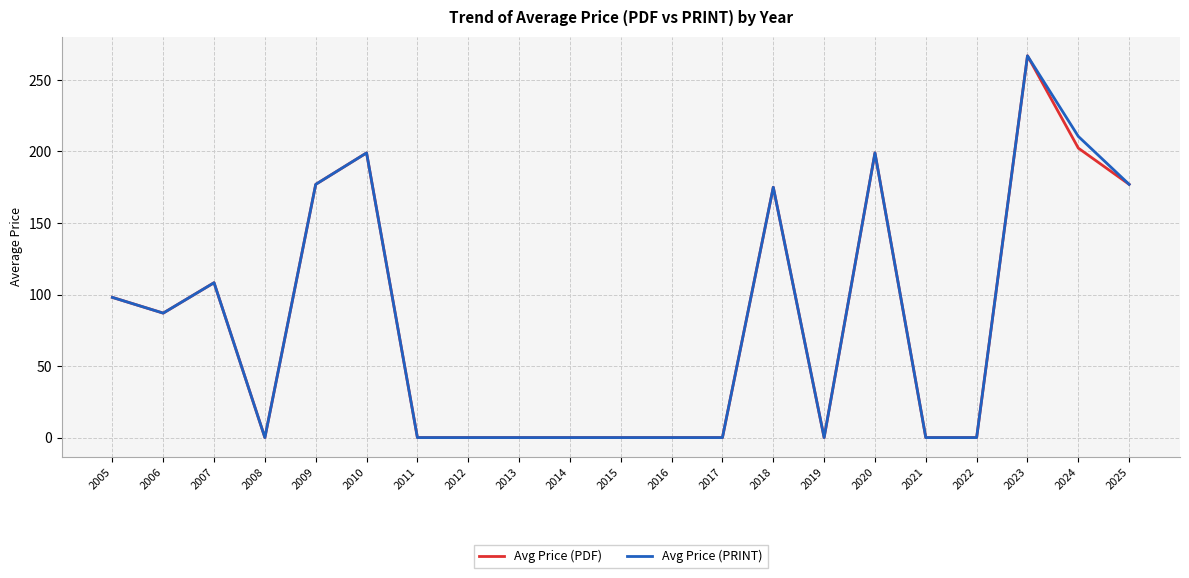

At which label does Avg Price (PRINT) reach its peak?

2023